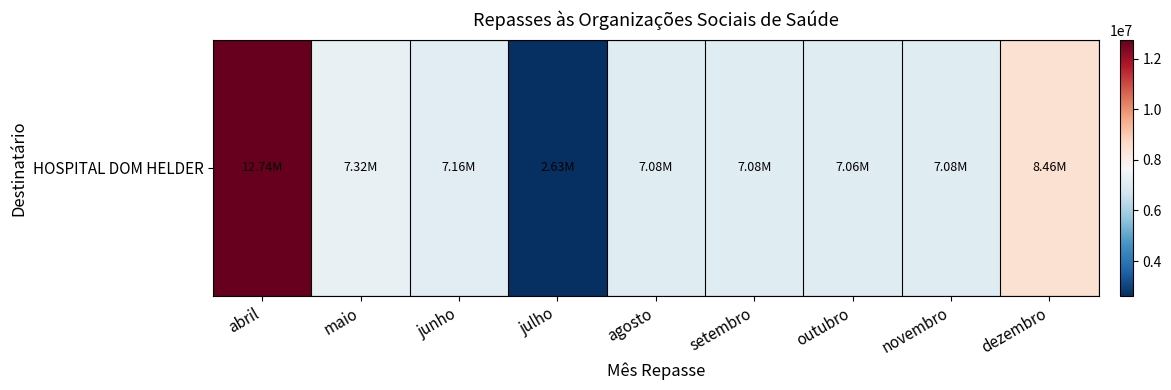

The chart shows a value of 21439589.8 at abril. True or false?

False